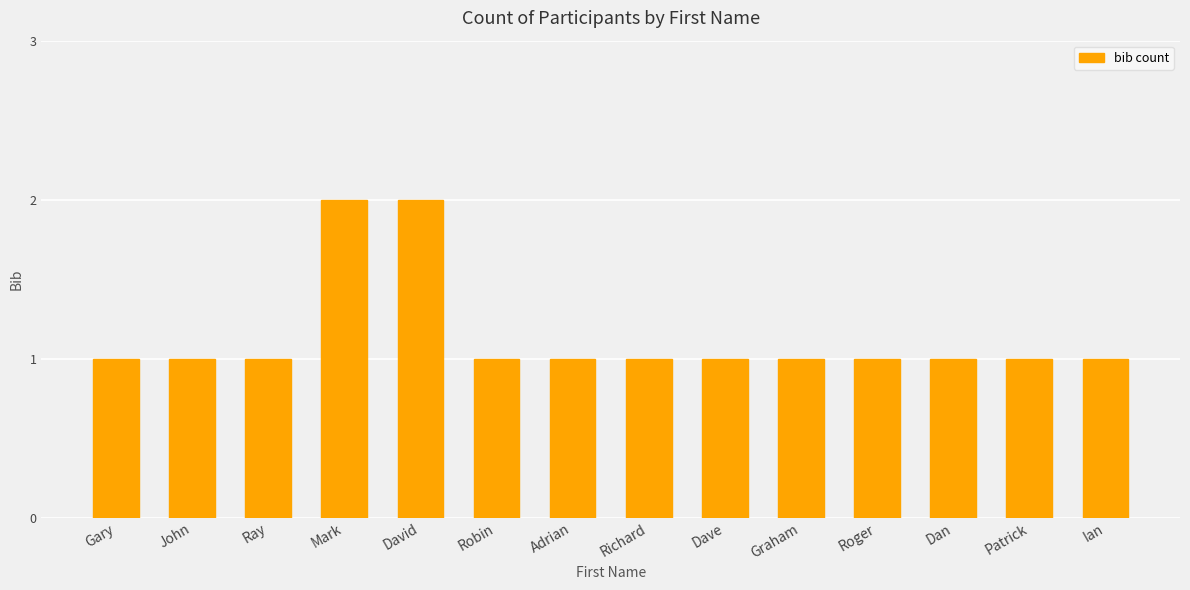

How many distinct data groups are displayed?

1